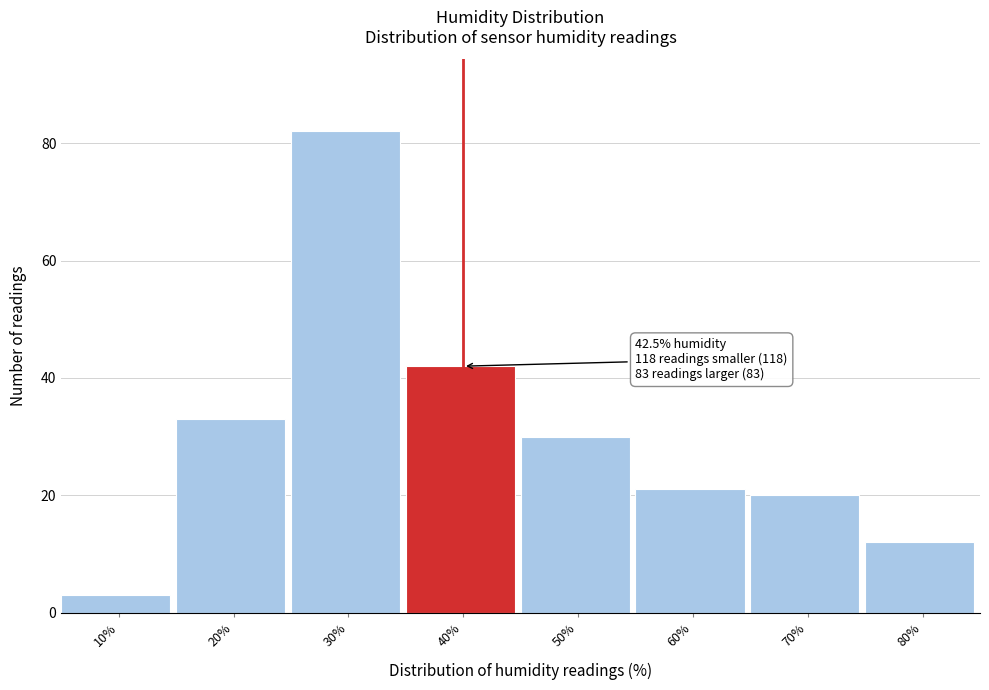

Reading right to left, list all the values displayed in this chart.

12	20	21	30	42	82	33	3